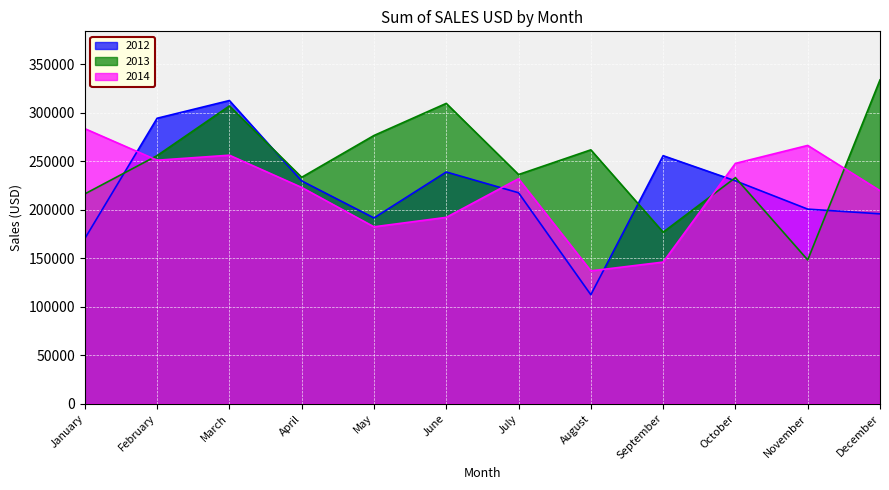

Rank the categories by 2012 value from lowest to highest.

August, January, May, December, November, July, April, October, June, September, February, March